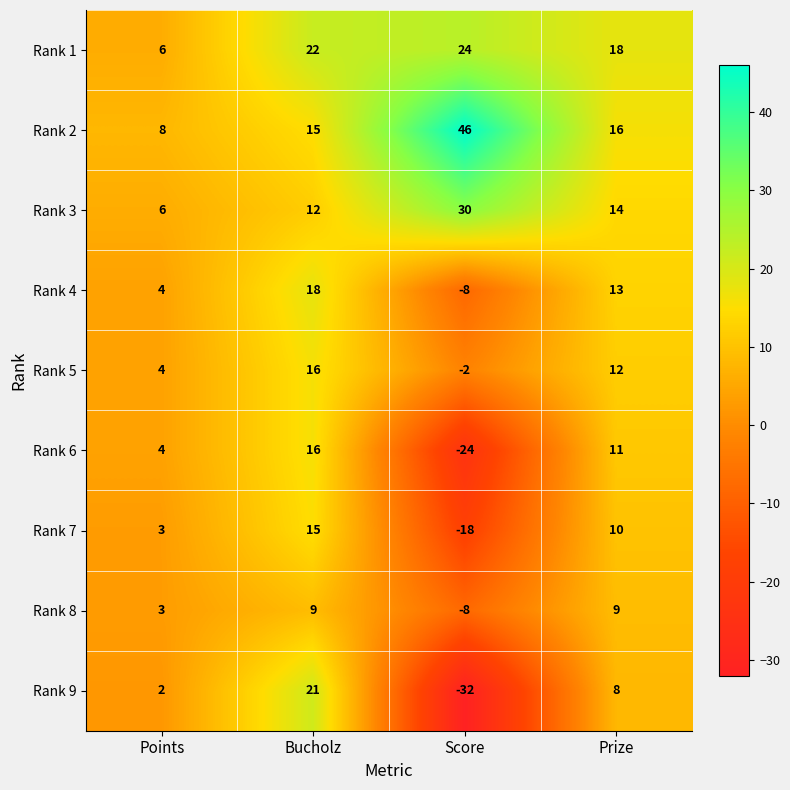

Where does the Rank 2 series first go above 16?

Score